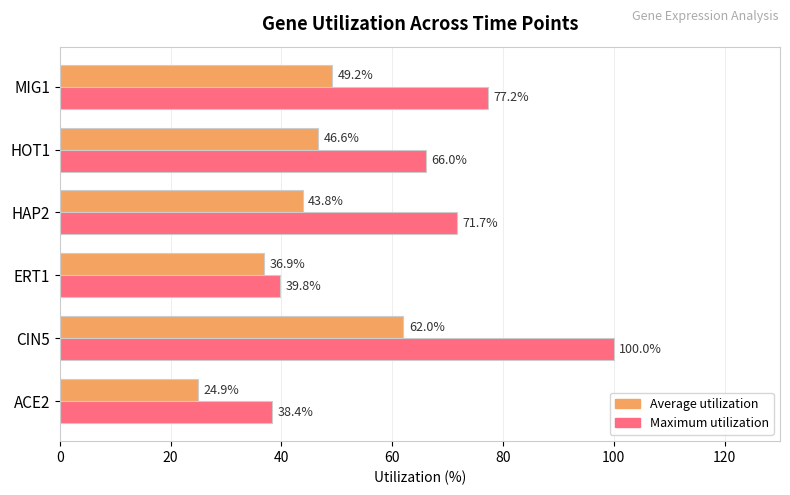

What is the average value of the Maximum utilization series?

65.5